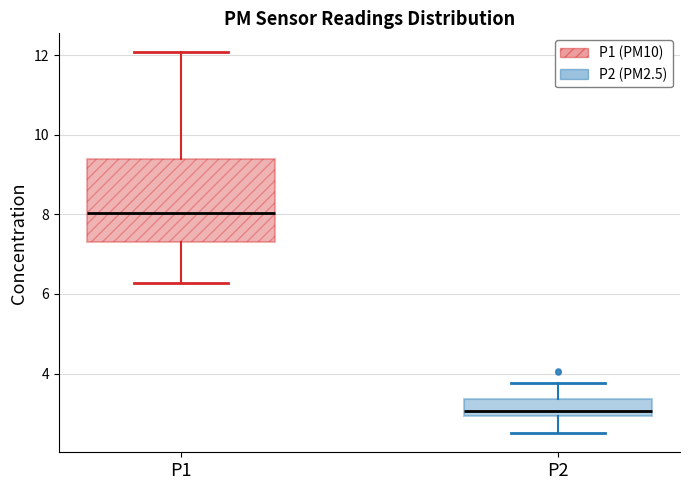

Reading left to right, read every box against the y-axis: the position of its median line, the range the box covers, and the ends of its whiskers. The values are not printed on the chart, so give them approximately, as read against the axis.

P1: median 8.0, box 7.4 to 9.4, whiskers 6.2 to 12.0
P2: median 3.0 (just above the box's lower edge), box 3.0 to 3.4, whiskers 2.6 to 3.8